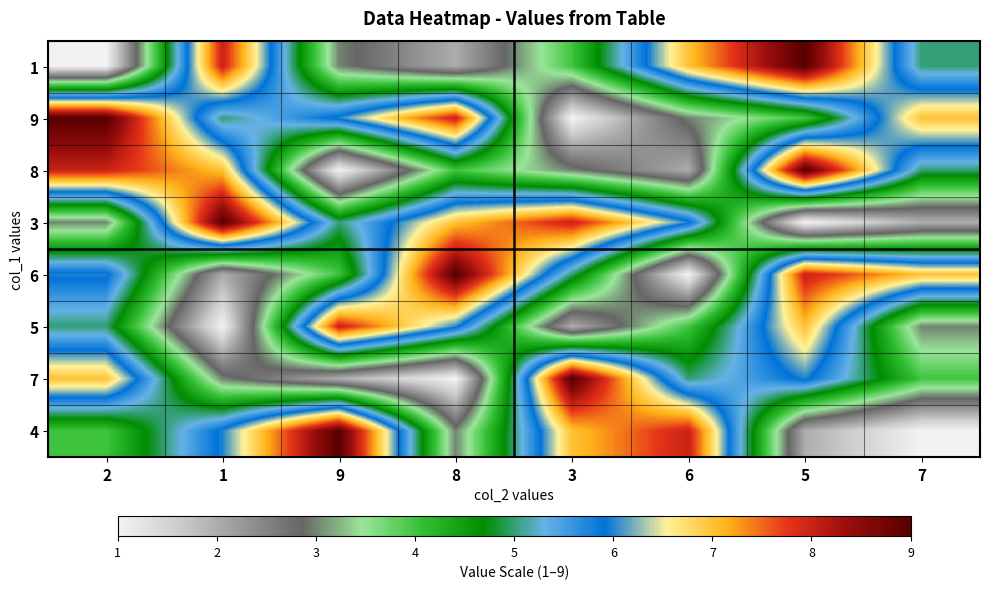

Rank the series by their maximum value, from lowest to highest.

5, 1, 9, 8, 3, 6, 7, 4